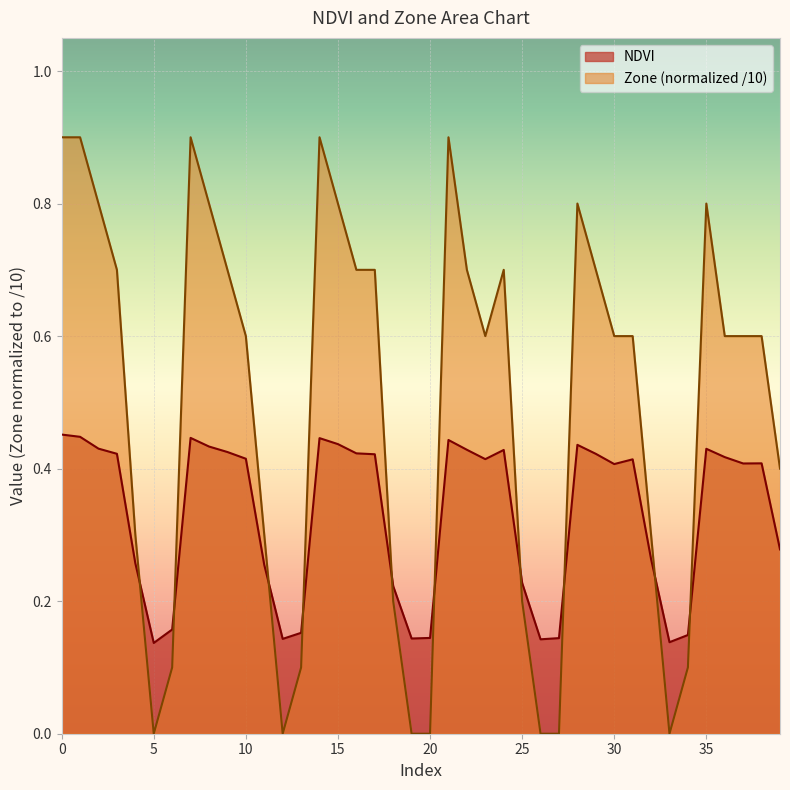

What is the value of the Zone point at the 15th from the left?

0.9